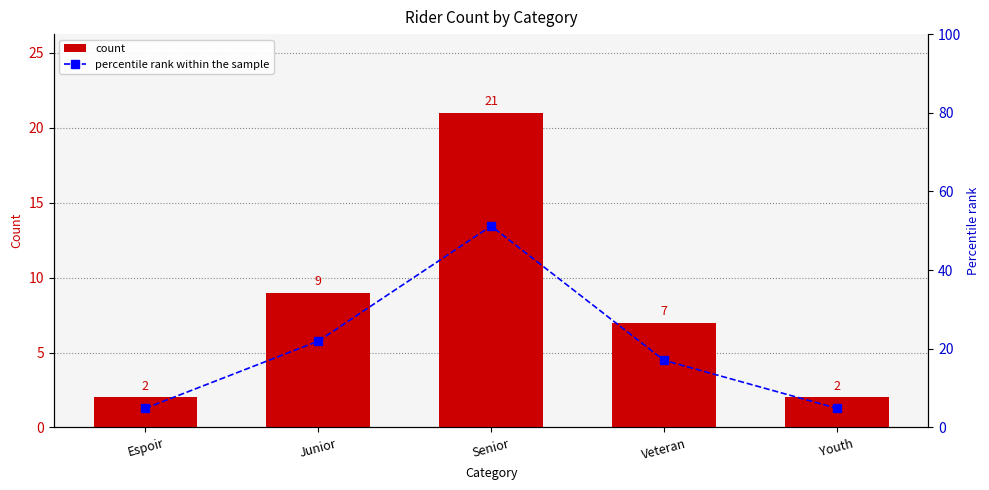

What is the sum of the percentile rank within the sample values at Veteran and Junior?

39.0